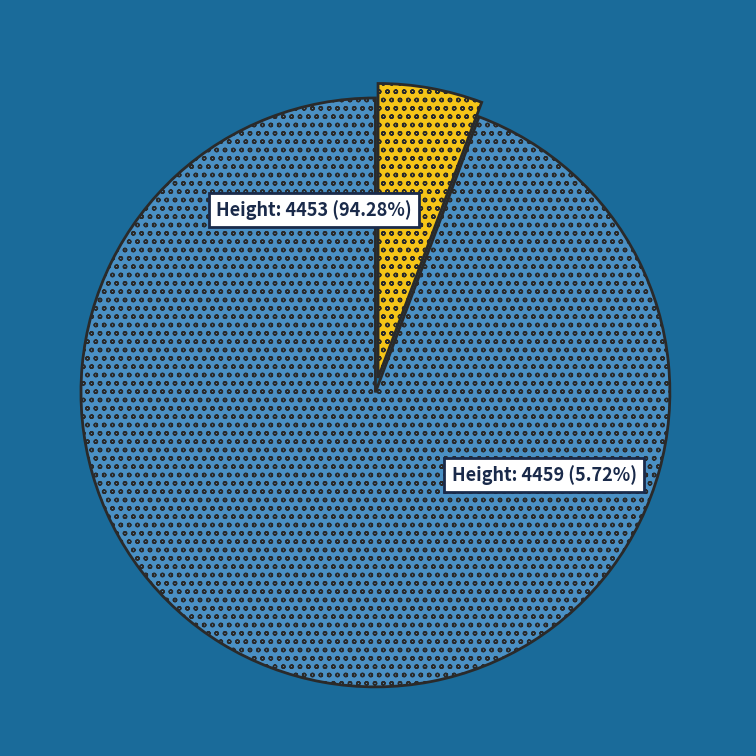

Rank the categories by value from lowest to highest.

Height: 4459, Height: 4453